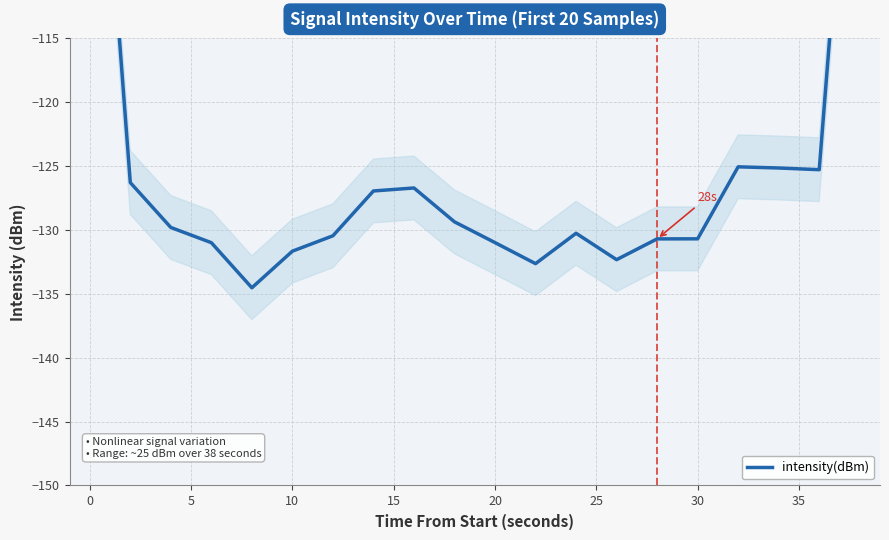

What is the greatest value displayed?

-84.3